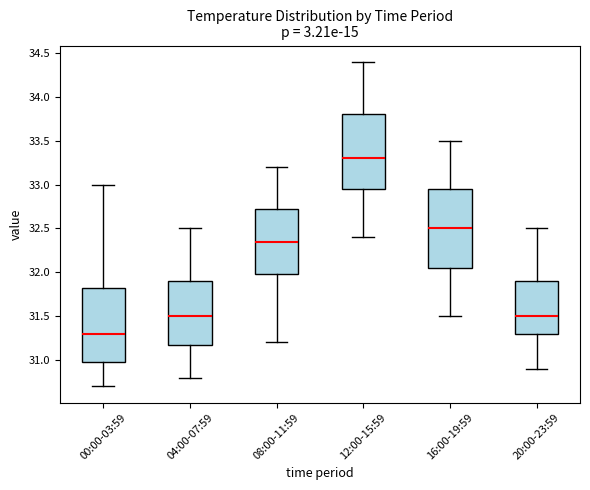

Where does the upper whisker of the box for 04:00-07:59 end on the y-axis? The values are not printed on the chart, so give them approximately, as read against the axis.

32.50